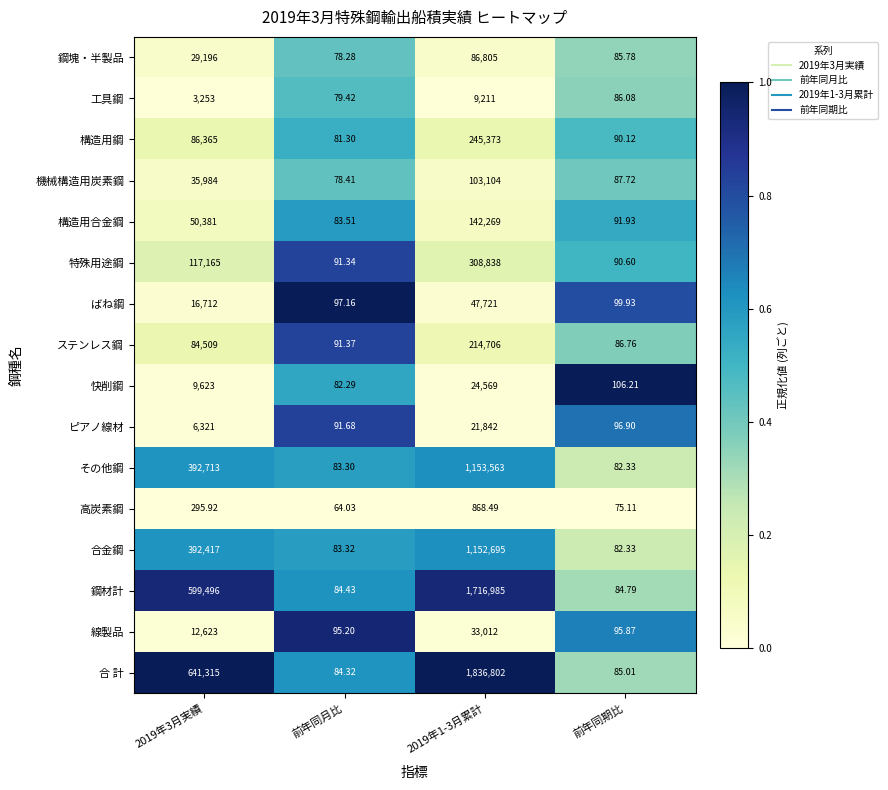

Is the value of 機械構造用炭素鋼 at 2019年1-3月累計 greater than the value of 合 計 at 2019年1-3月累計?

No